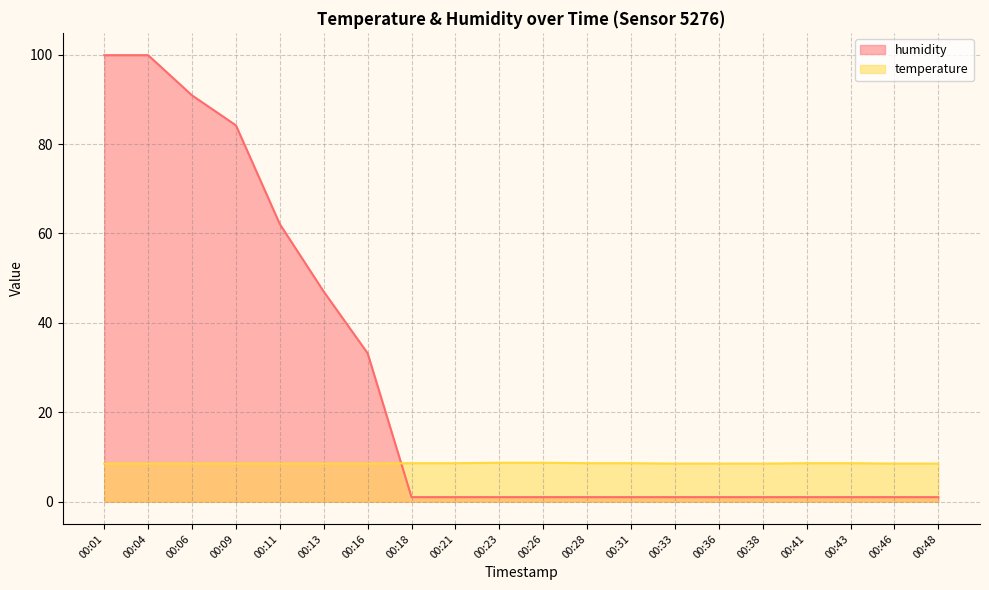

How many times do temperature and humidity cross each other?

1